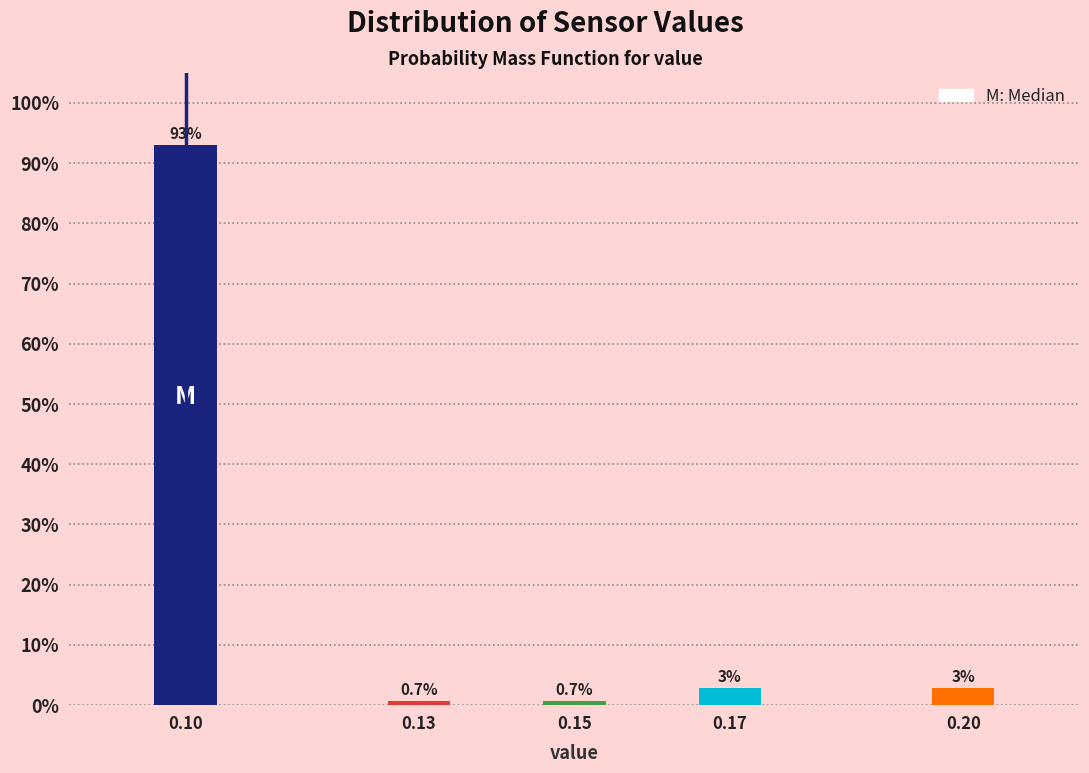

Which has a higher value, 0.15 or 0.10?

0.10